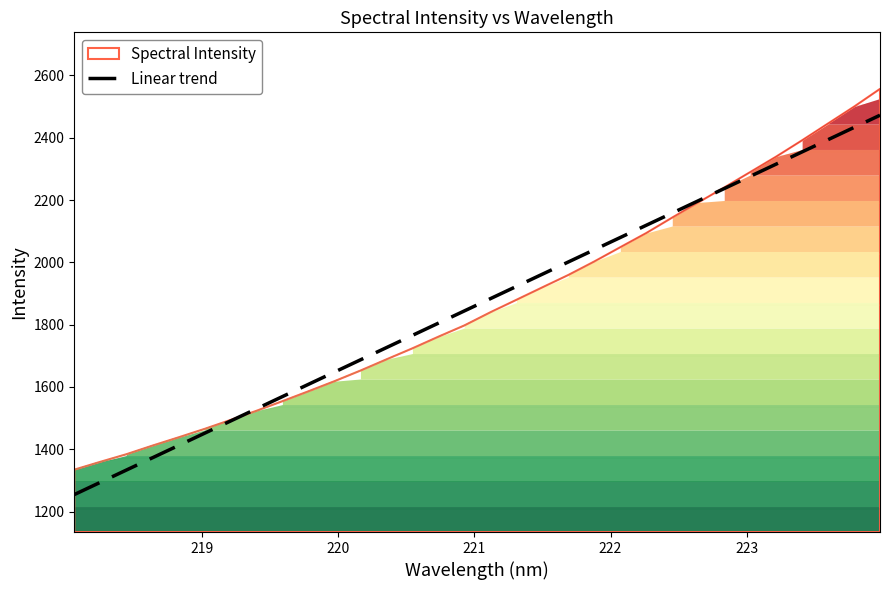

What is the minimum value for Spectral Intensity?

1334.5